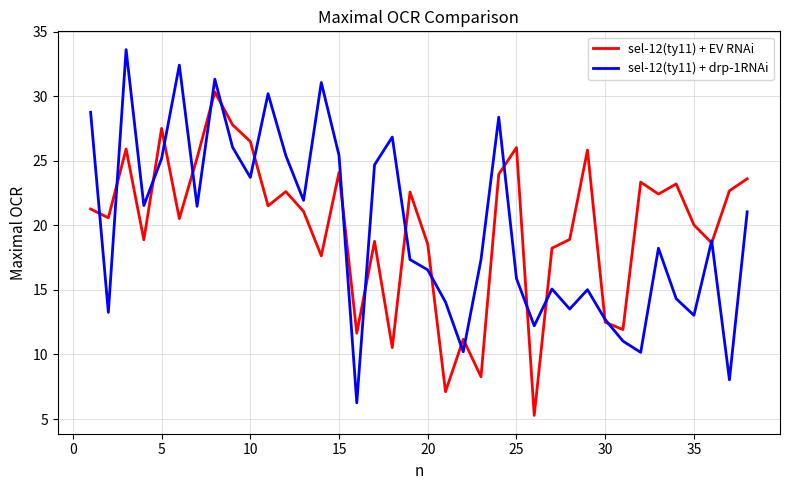

What is the highest value of the sel-12(ty11) + drp-1RNAi series?

33.6